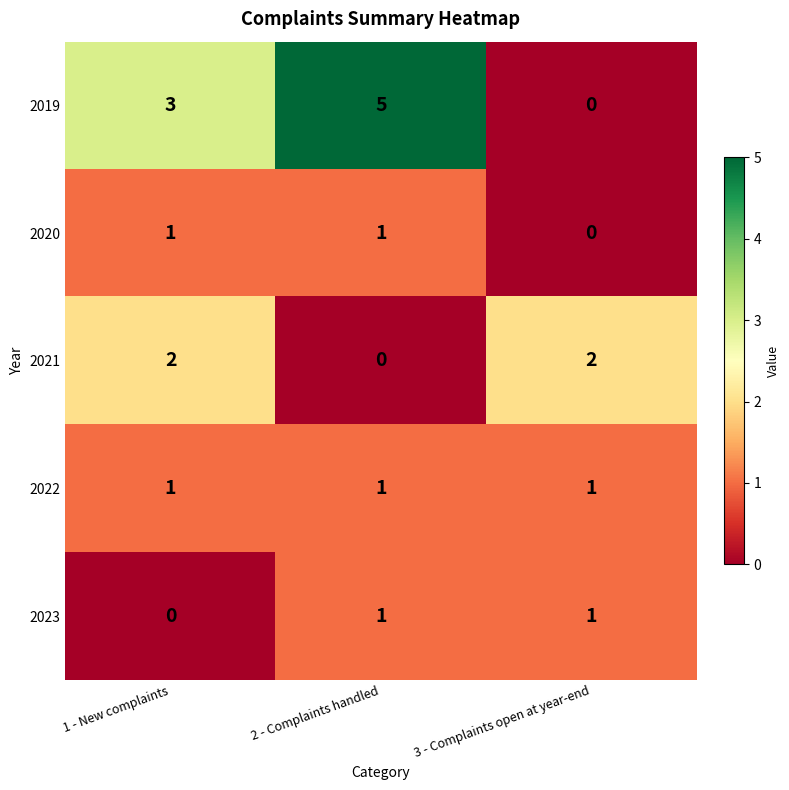

The value of 2019 at 1 - New complaints is 3. True or false?

True